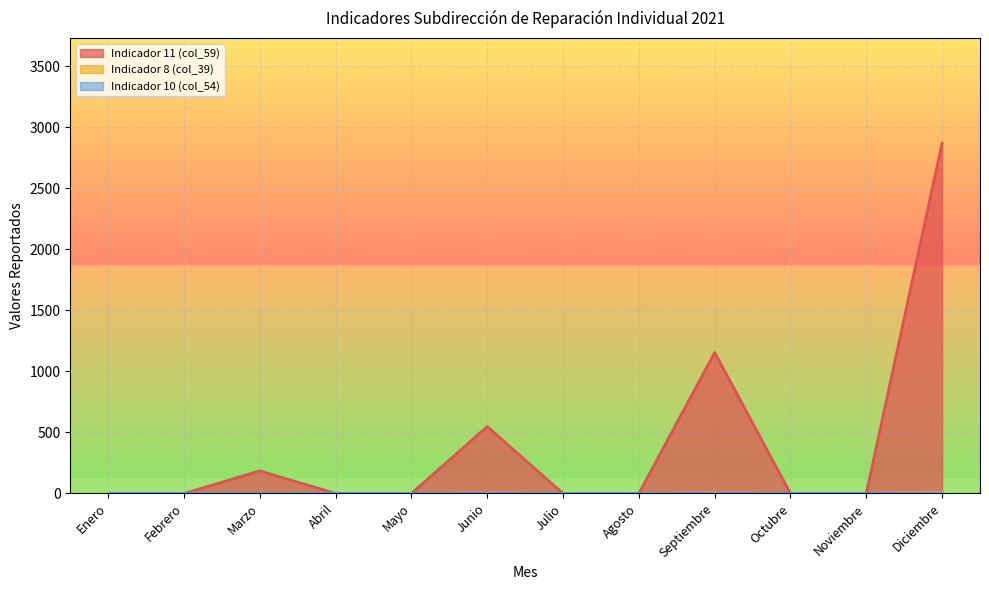

How many categories are shown in the chart?

12